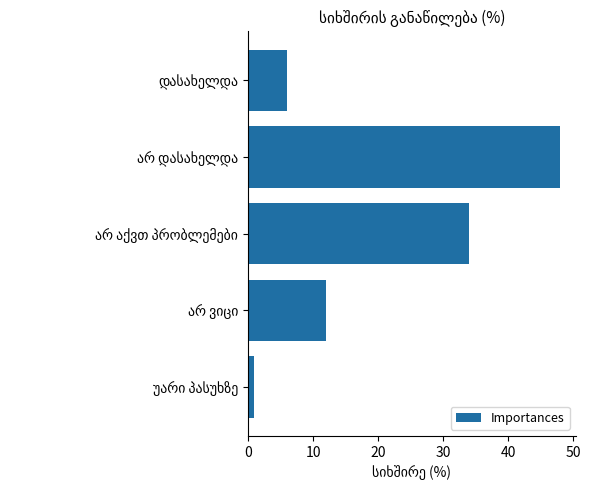

What is the minimum value shown in the chart?

1